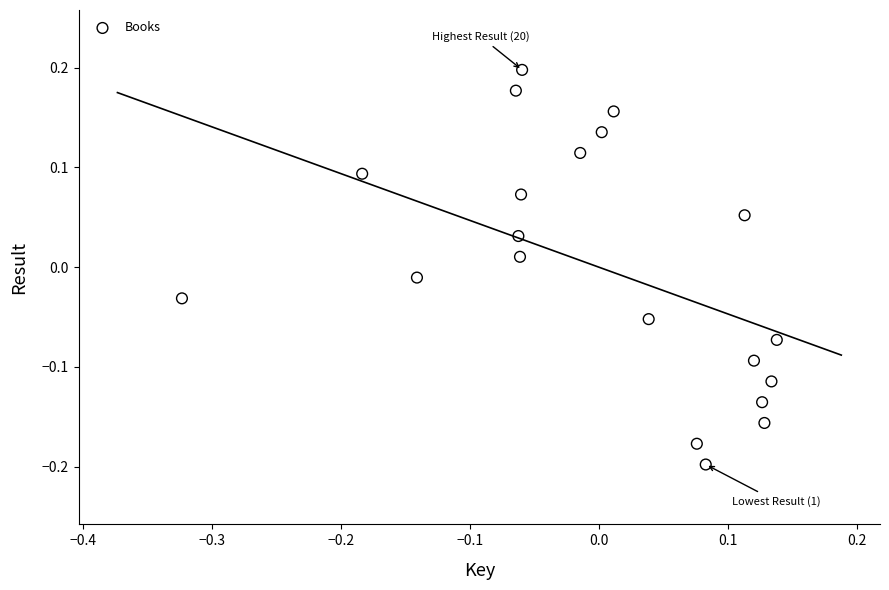

What is the range of X values (max minus min)?

0.5